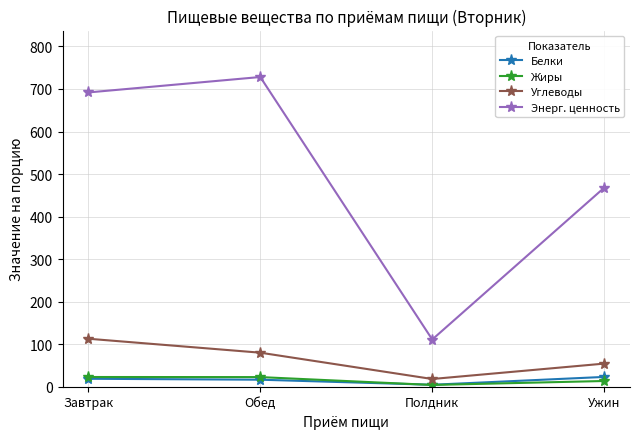

What is the difference between the maximum and minimum values in the Углеводы series?

94.7